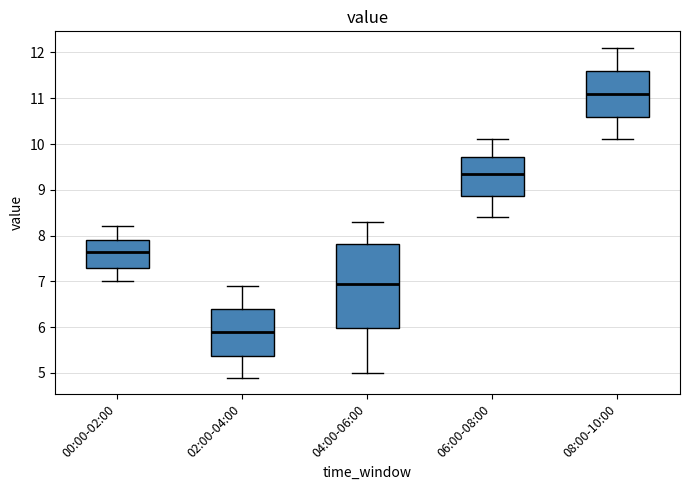

Reading left to right, read every box against the y-axis: the position of its median line, the range the box covers, and the ends of its whiskers. The values are not printed on the chart, so give them approximately, as read against the axis.

00:00-02:00: median 7.7, box 7.3 to 7.9, whiskers 7.0 to 8.2
02:00-04:00: median 5.9, box 5.4 to 6.4, whiskers 4.9 to 6.9
04:00-06:00: median 7.0, box 6.0 to 7.8, whiskers 5.0 to 8.3
06:00-08:00: median 9.4, box 8.9 to 9.7, whiskers 8.4 to 10.1
08:00-10:00: median 11.1, box 10.6 to 11.6, whiskers 10.1 to 12.1